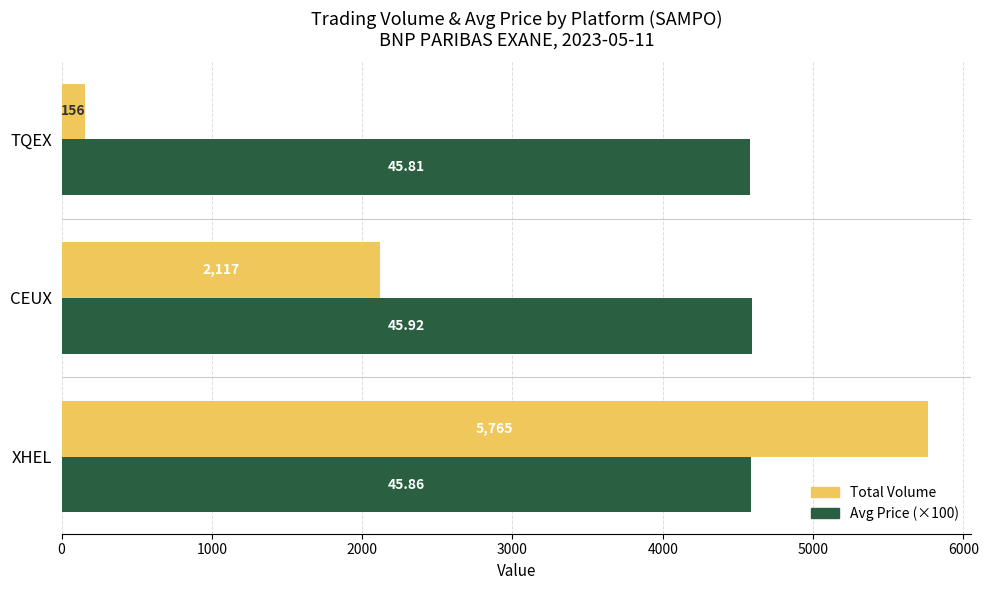

Count the number of data series in this chart.

2